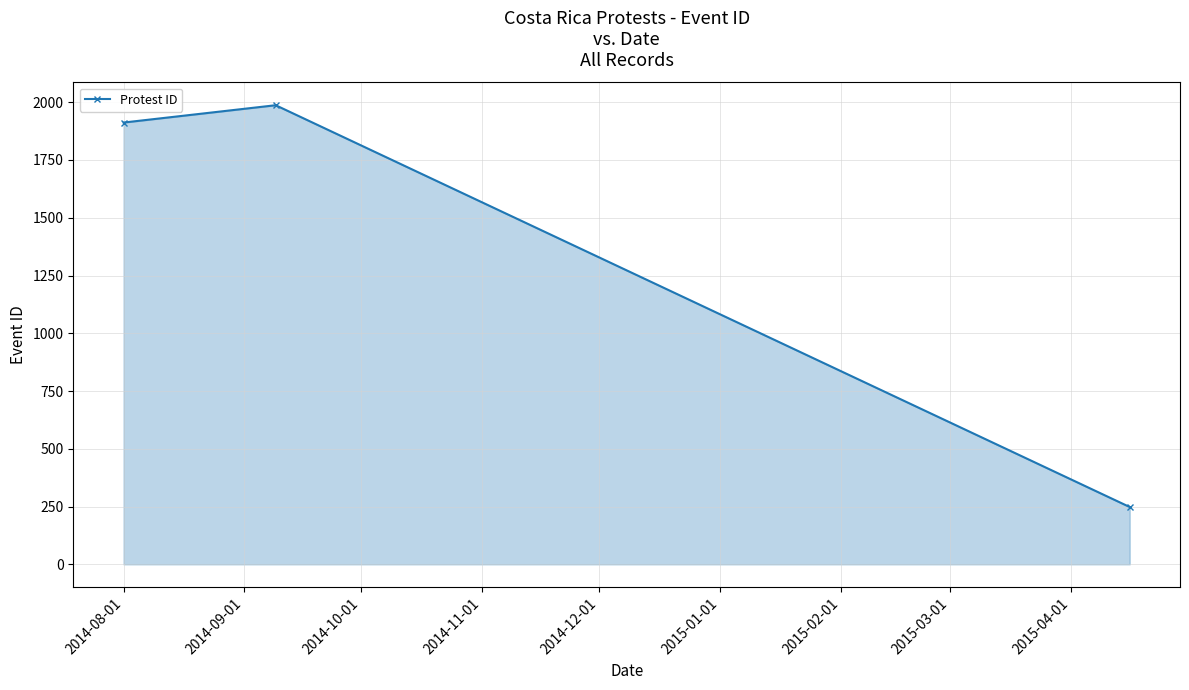

How many data points does each series have?

3